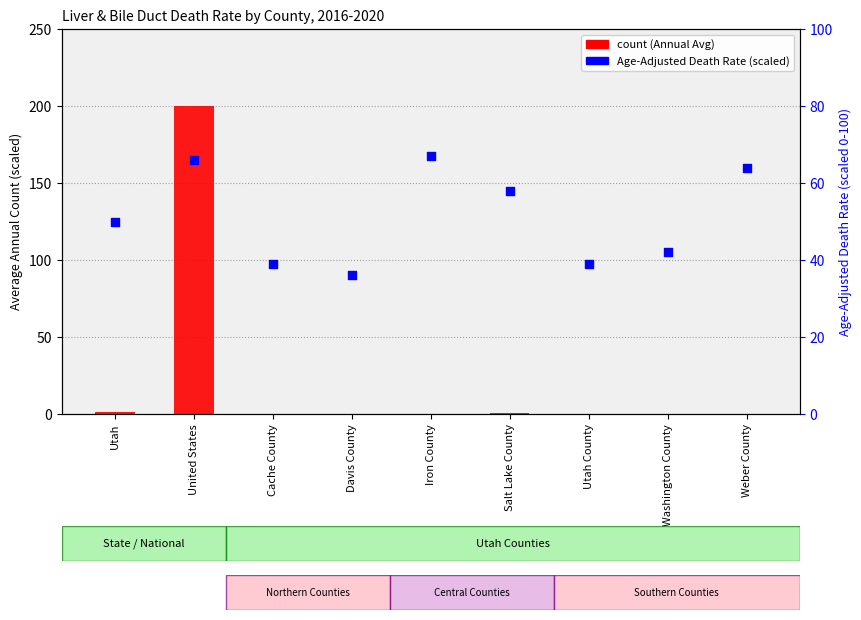

Is the value of count at United States greater than the value of Age-Adjusted Death Rate at Washington County?

Yes